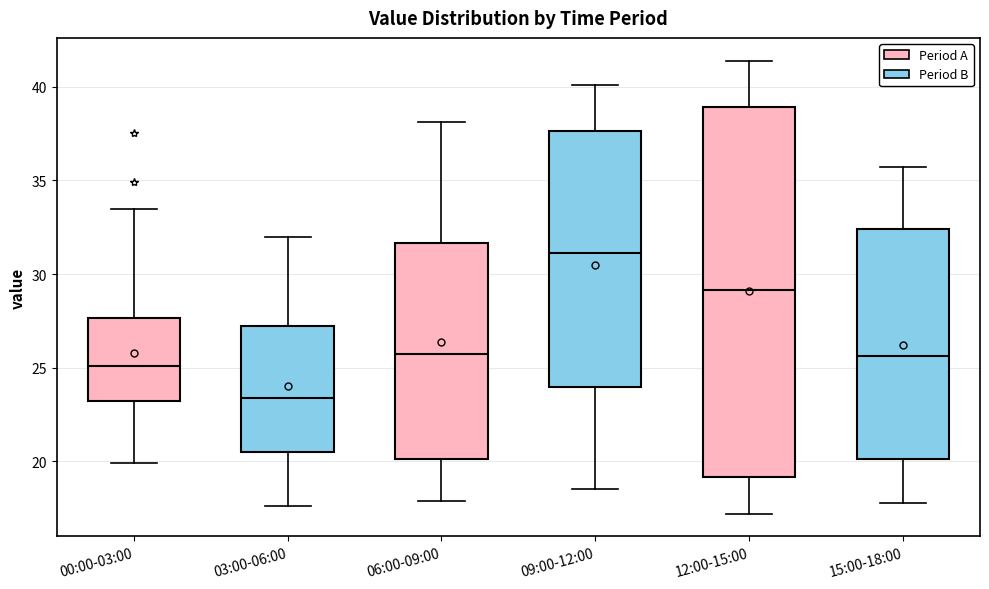

Reading left to right, transcribe this box plot: for each box, give where its median line is, the range the box spans, and where its two whiskers end, as read against the y-axis. The values are not printed on the chart, so give them approximately, as read against the axis.

00:00-03:00: median 25.0, box 23.0 to 27.5, whiskers 20.0 to 33.5
03:00-06:00: median 23.5, box 20.5 to 27.0, whiskers 17.5 to 32.0
06:00-09:00: median 26.0, box 20.0 to 31.5, whiskers 18.0 to 38.0
09:00-12:00: median 31.0, box 24.0 to 37.5, whiskers 18.5 to 40.0
12:00-15:00: median 29.0, box 19.0 to 39.0, whiskers 17.0 to 41.5
15:00-18:00: median 25.5, box 20.0 to 32.5, whiskers 18.0 to 35.5